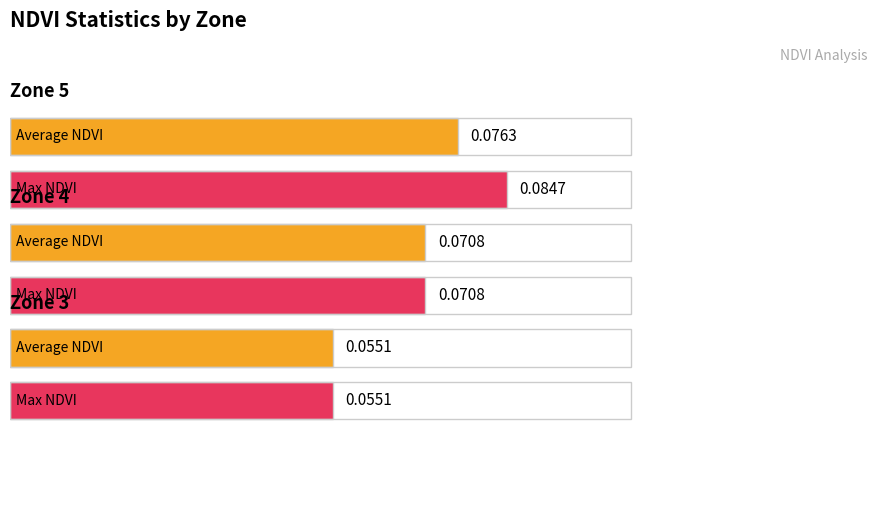

True or false: Max NDVI has a value of 0.1 at Zone 4.

True